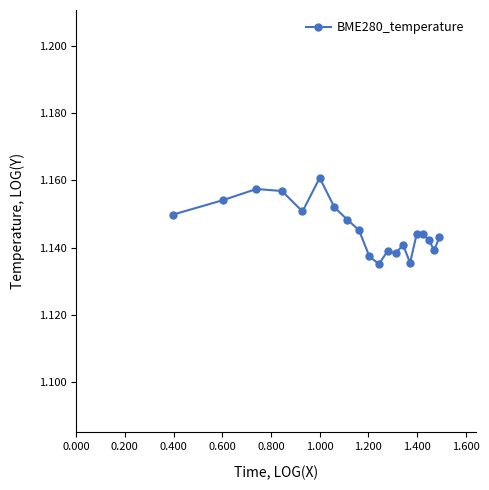

Count the values in the range 1 to 2.

20